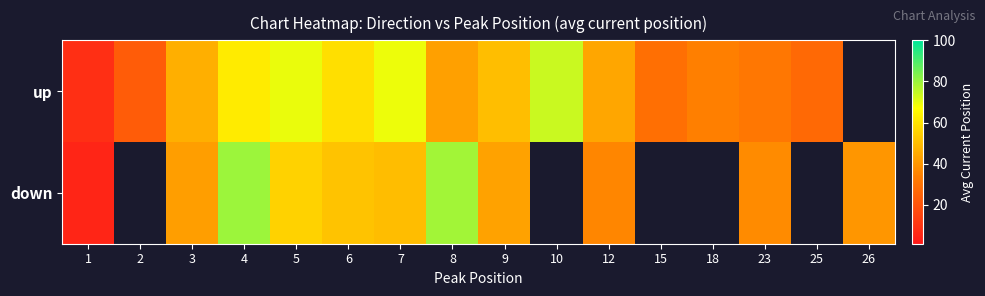

List the series in order of their overall mean, highest first.

up, down